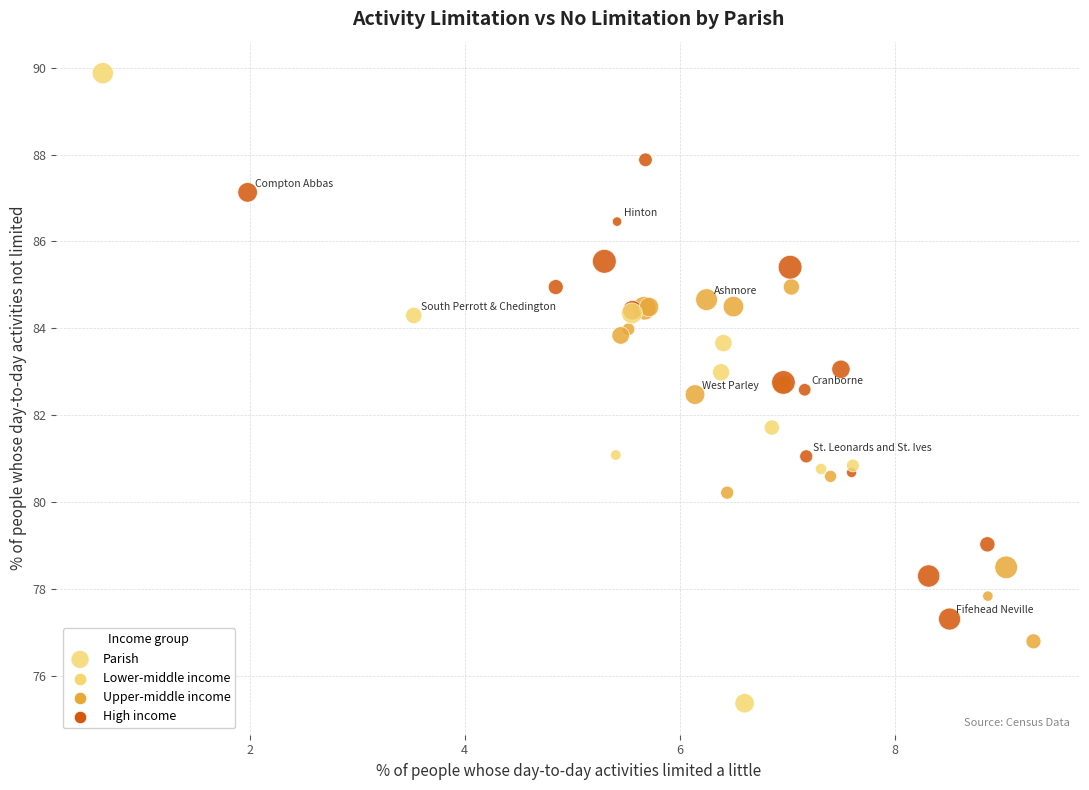

What Y value in the scatter plot is closest to 82?

81.7